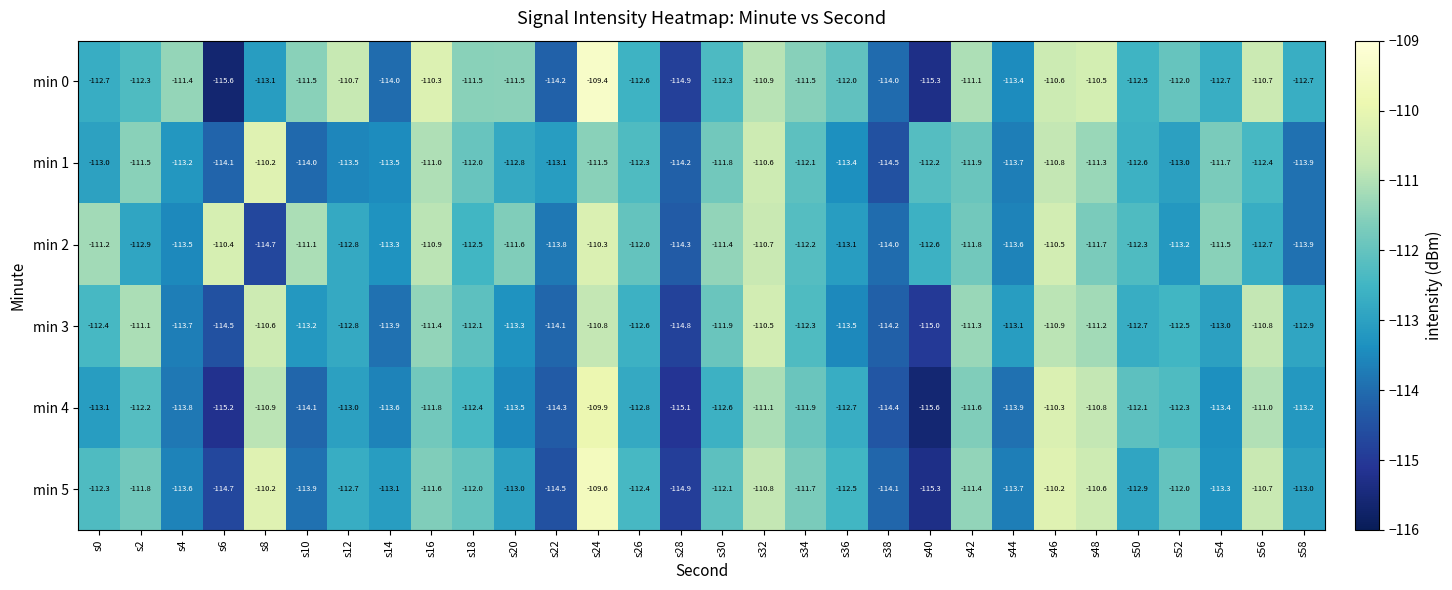

At how many categories does at least one series exceed -113?

25